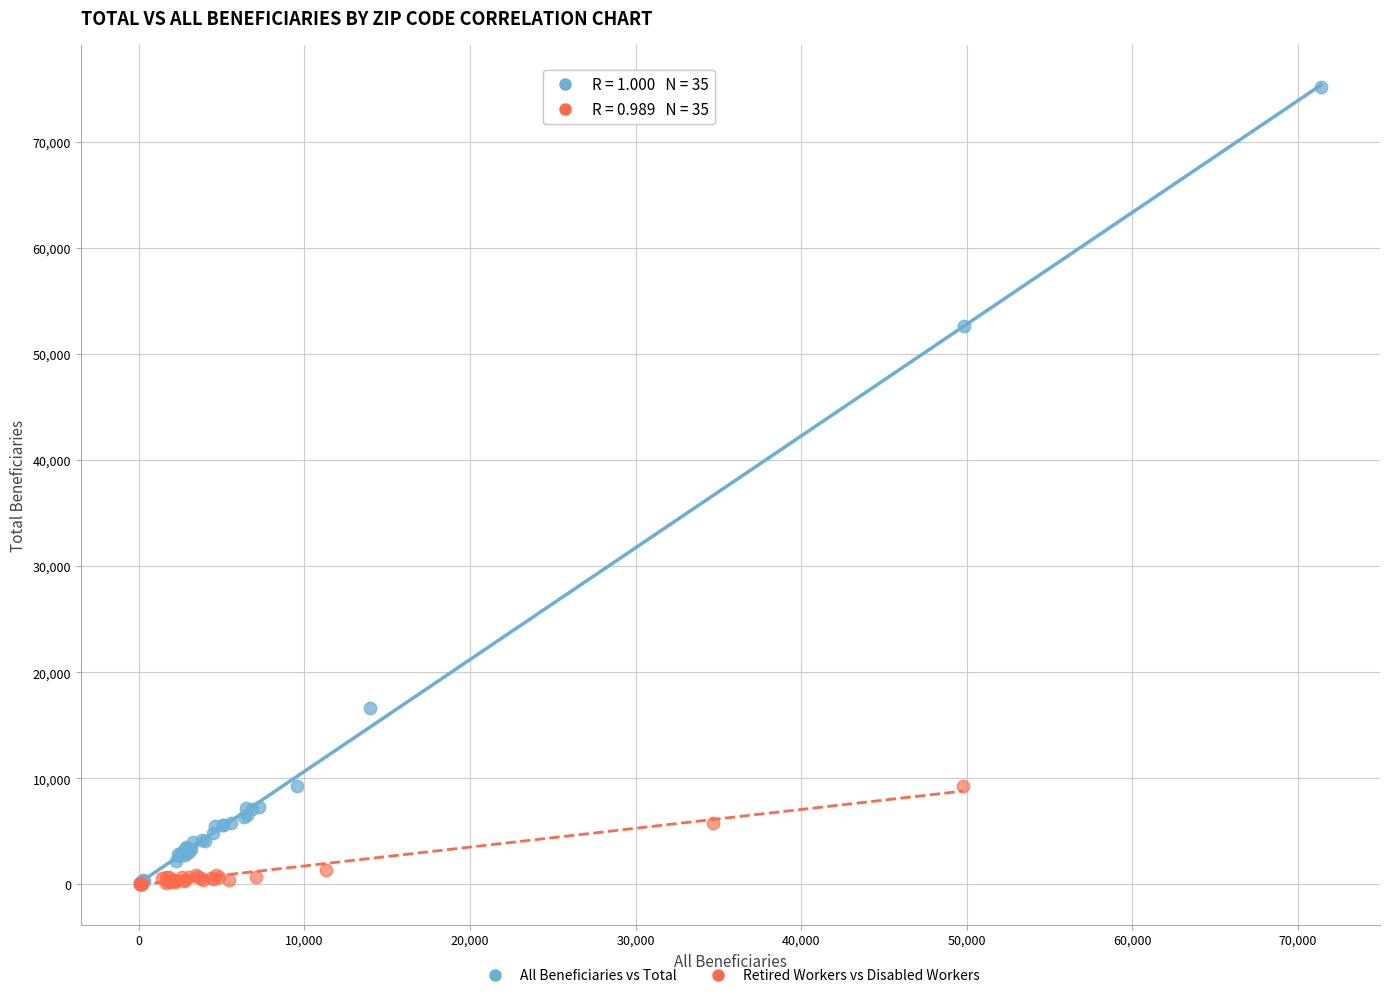

Which series contains the highest Y value?

All Beneficiaries vs Total